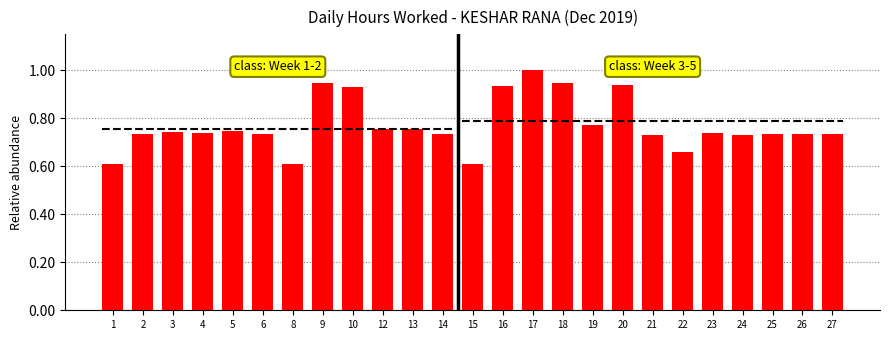

How many bars are there in total?

25